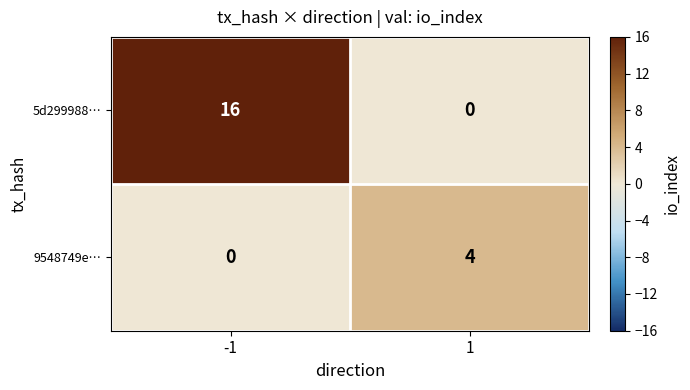

What is the total value across all series at -1?

16